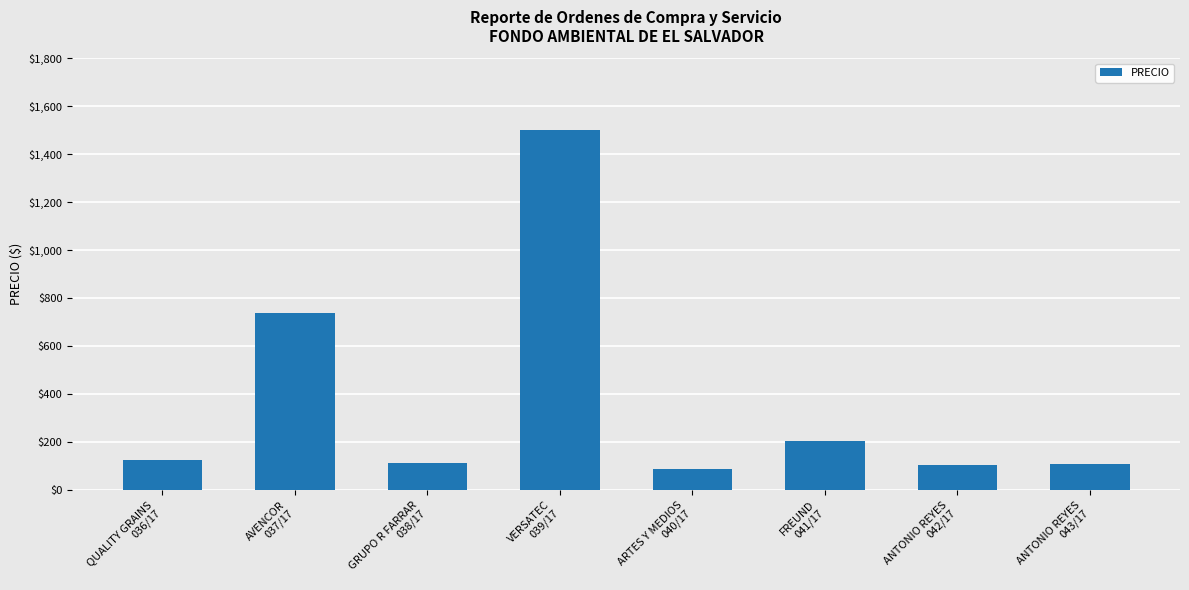

Approximately how many times larger is the value at AVENCOR
037/17 compared to ARTES Y MEDIOS
040/17?

8.5